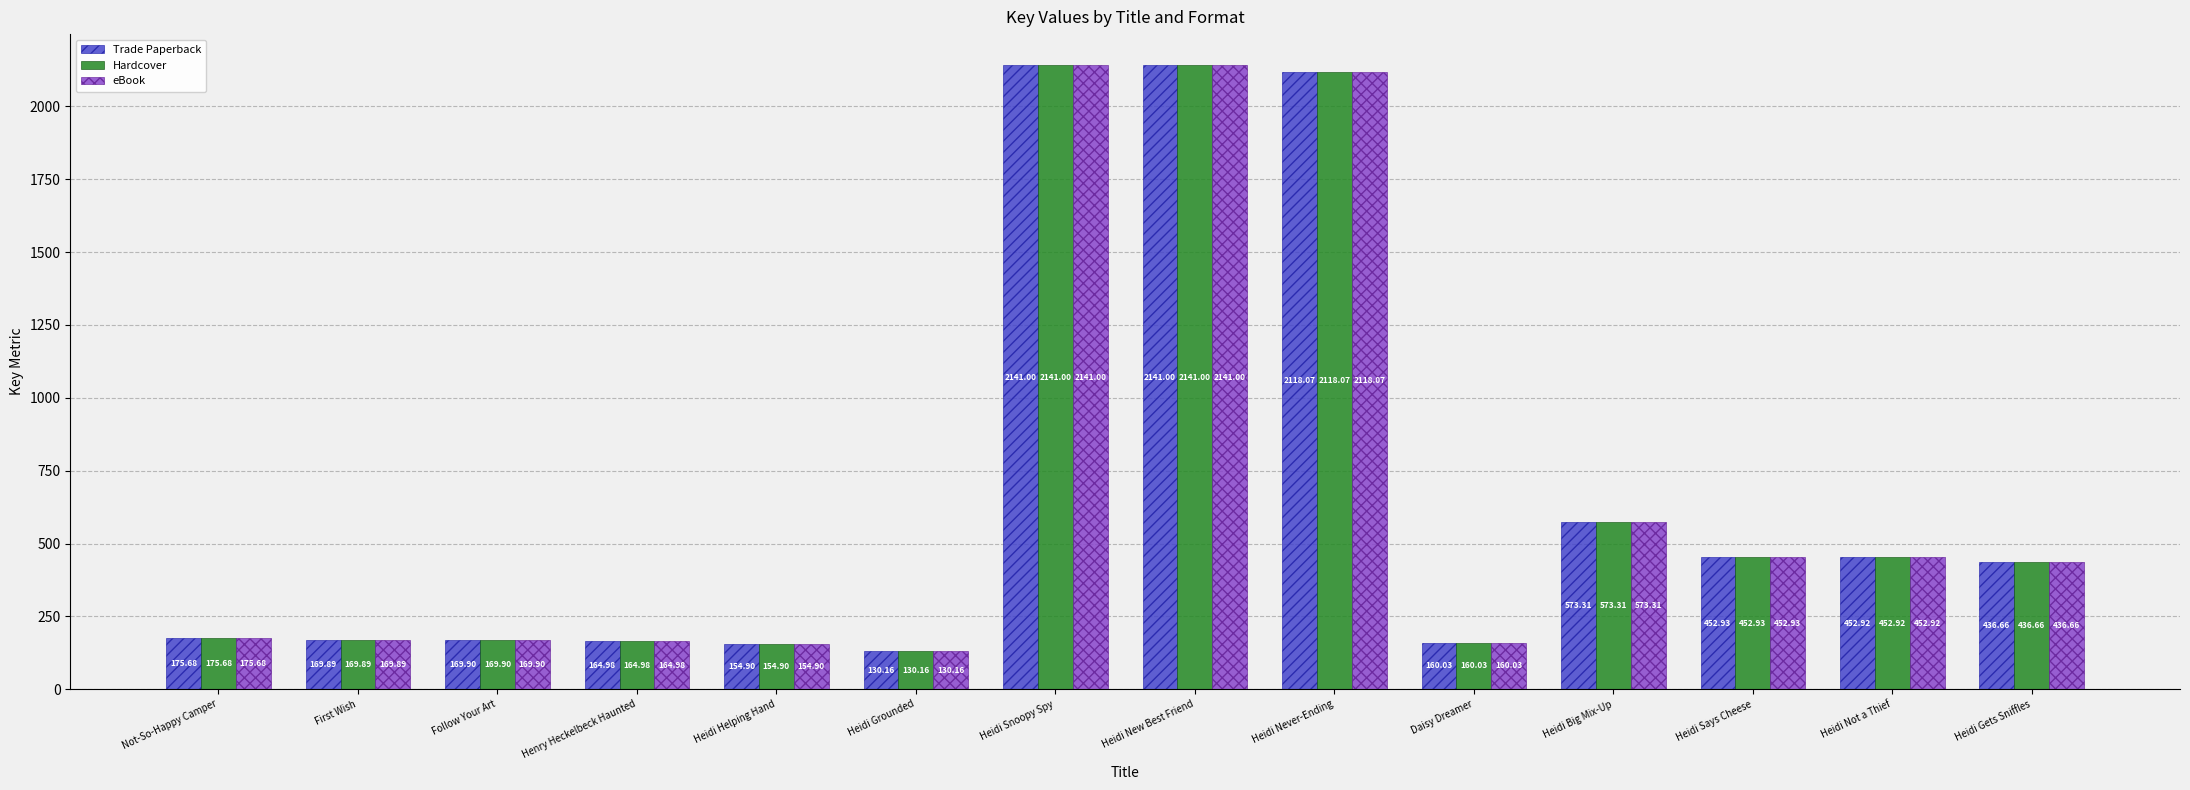

What is the value of the Trade Paperback bar at the 1st from the left?

175.7